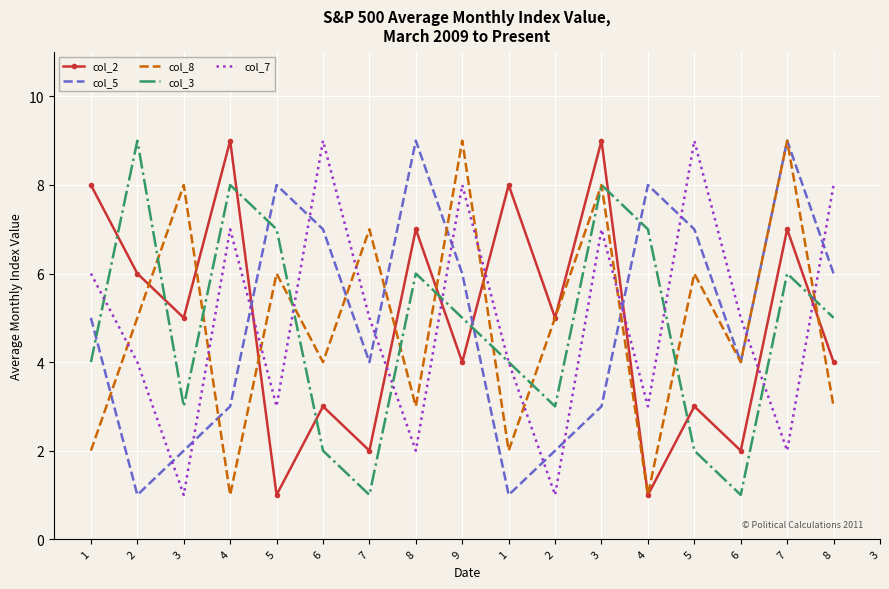

The value of col_5 at 4 is 8. True or false?

True